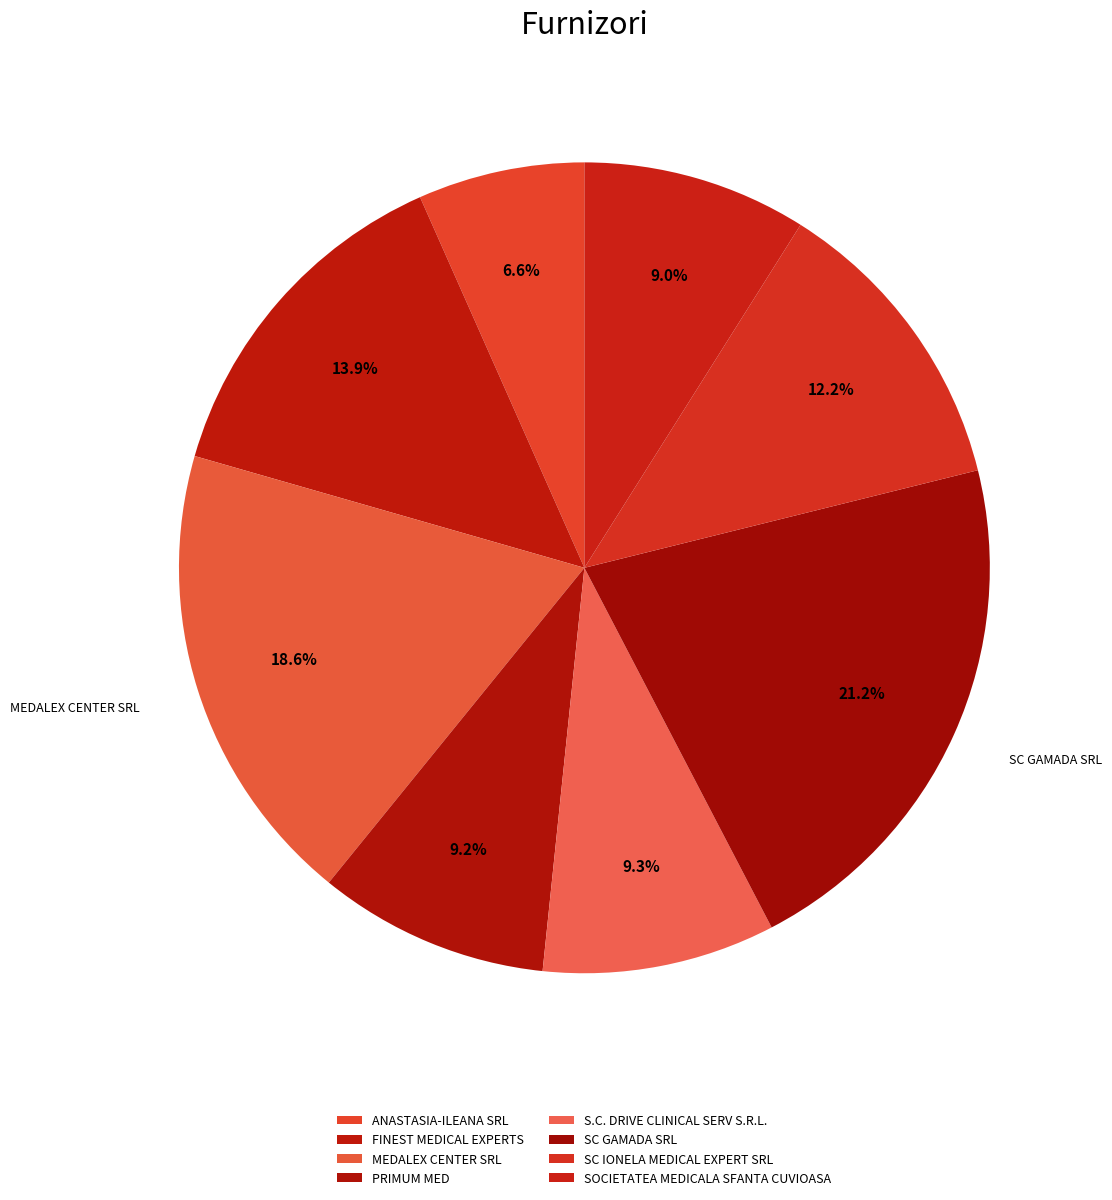

Which has a higher value, SC GAMADA SRL or PRIMUM MED?

SC GAMADA SRL